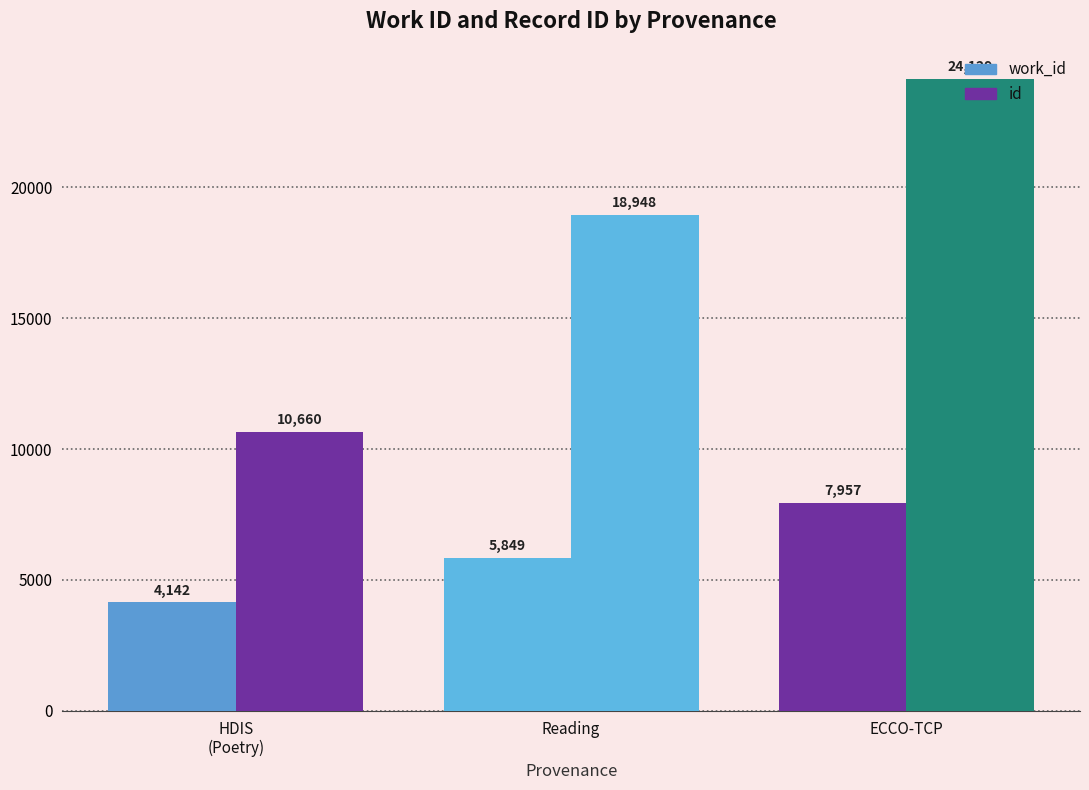

At how many categories does at least one series exceed 10501?

3